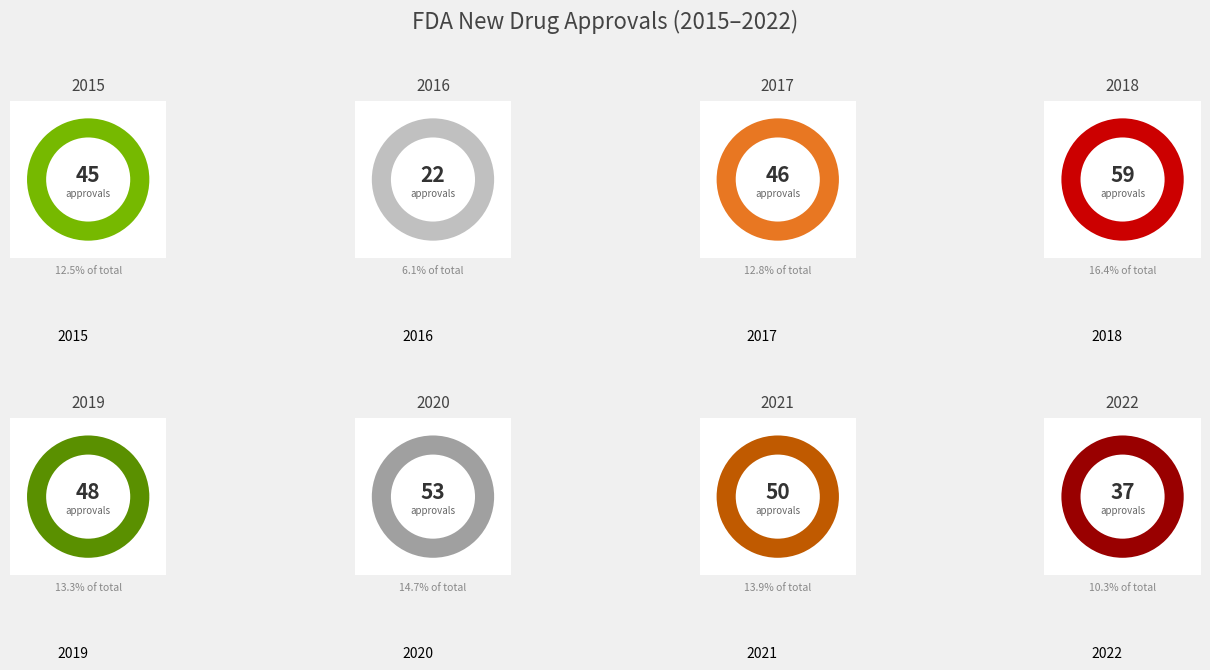

Is 2021 the majority of the pie?

No